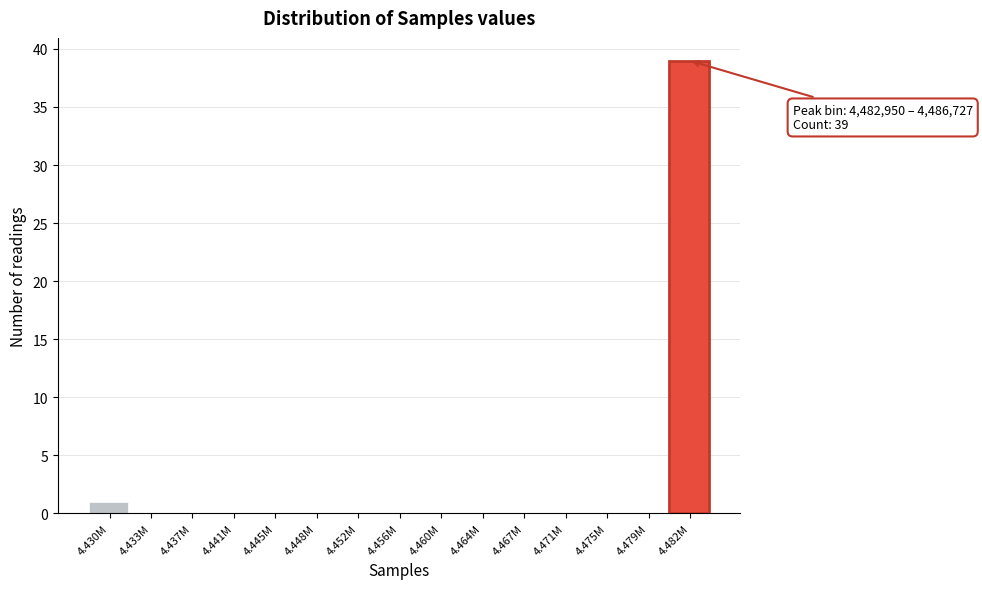

Reading left to right, extract all data points from this chart.

4.430M=1	4.433M=0	4.437M=0	4.441M=0	4.445M=0	4.448M=0	4.452M=0	4.456M=0	4.460M=0	4.464M=0	4.467M=0	4.471M=0	4.475M=0	4.479M=0	4.482M=39